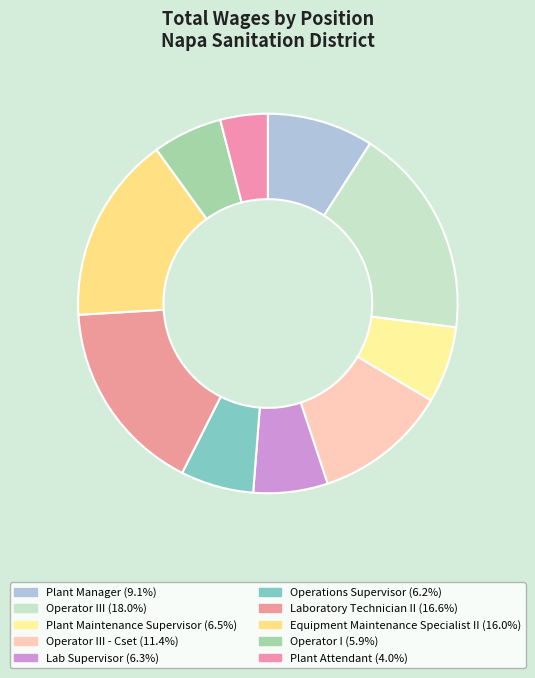

Count the number of slices in the pie.

10